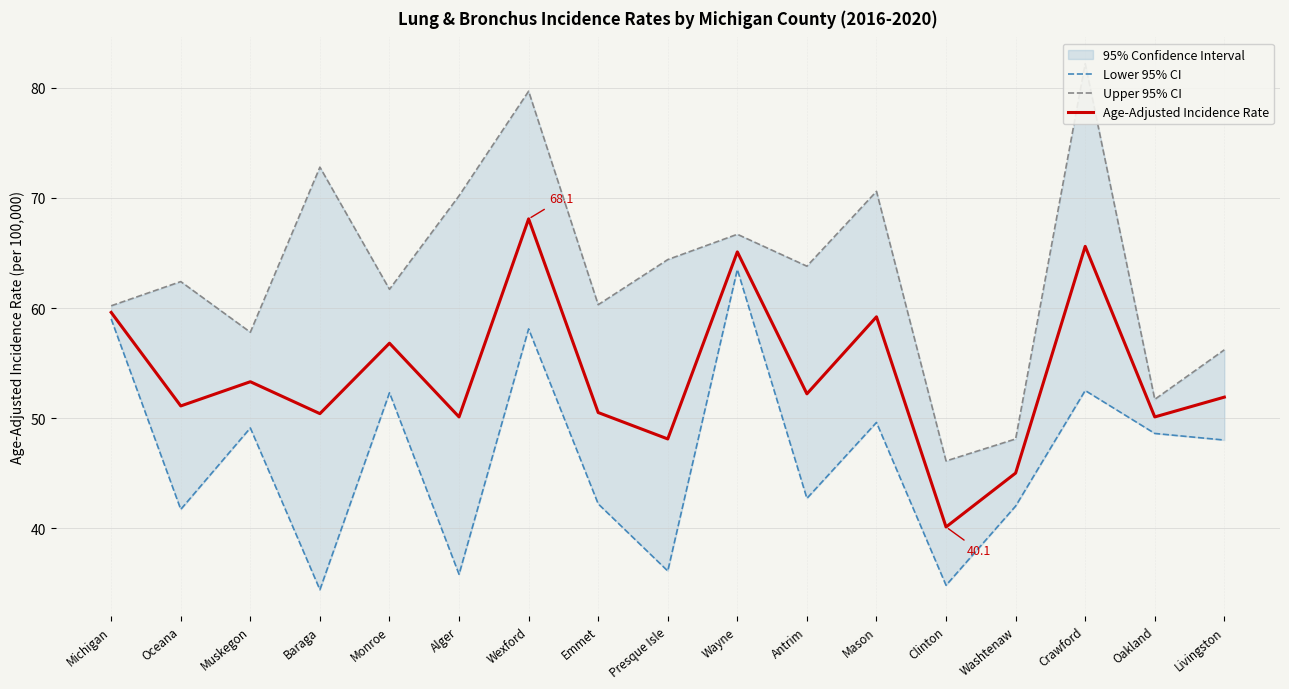

True or false: Upper 95% CI has more than 1 points higher than both neighbors.

True